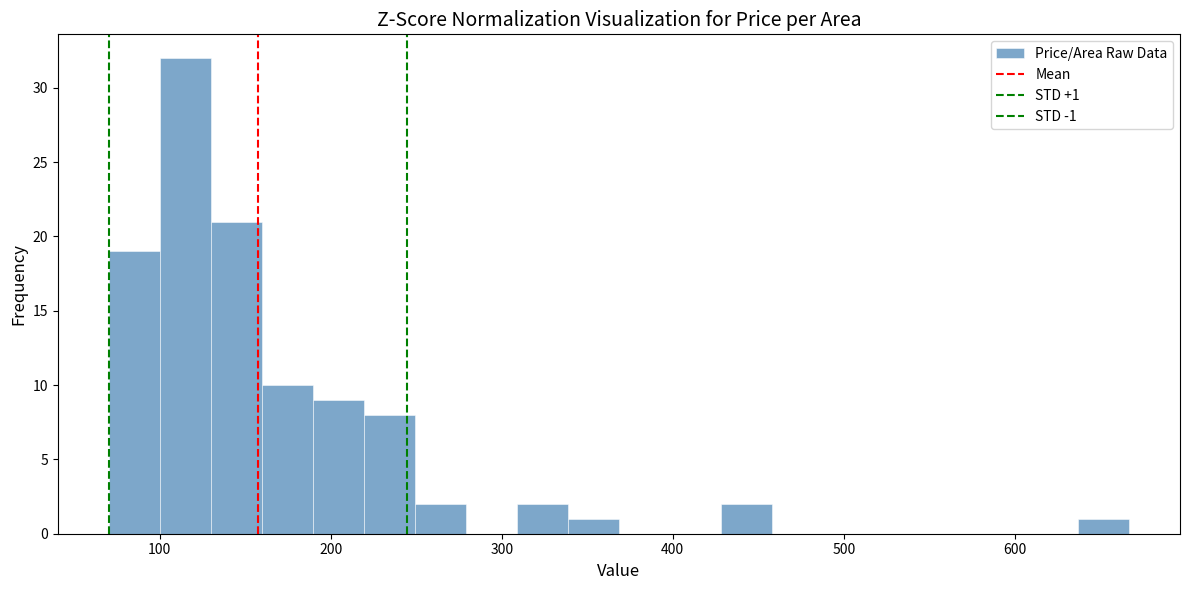

Read against the x-axis, roughly where is the centre of the tallest bar?

120